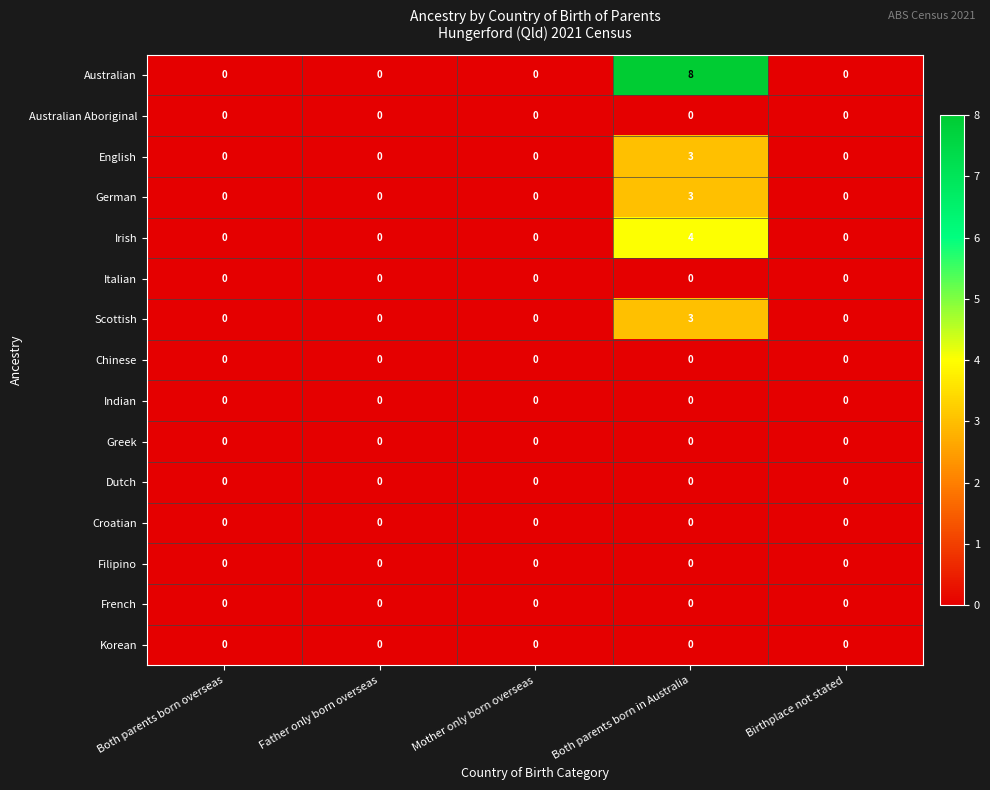

How many distinct data groups are displayed?

15